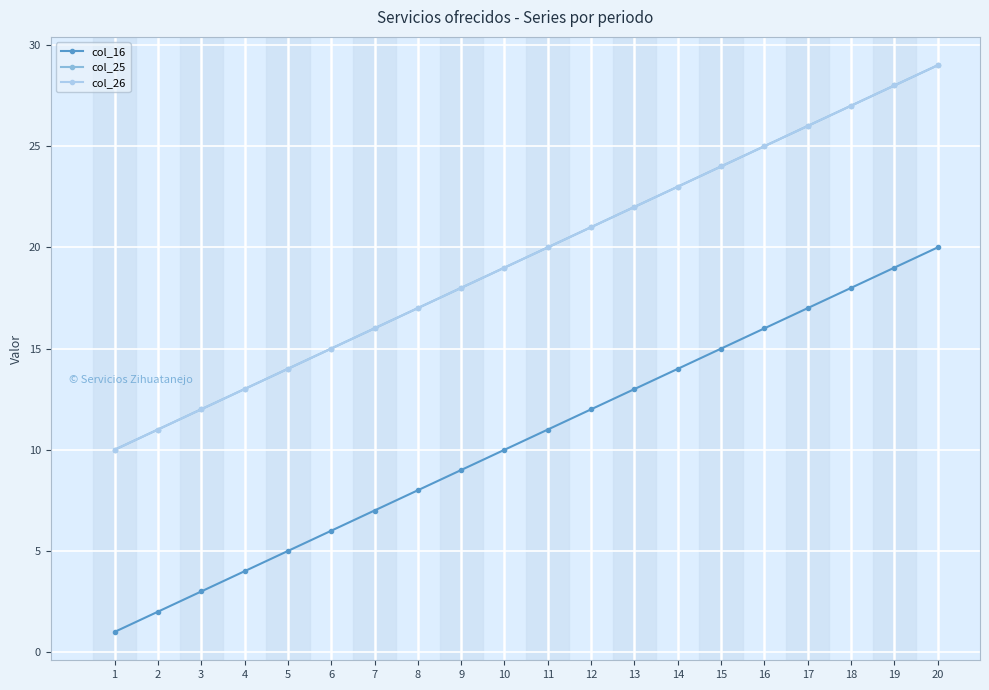

Does the chart display data point markers on the line(s)?

Yes